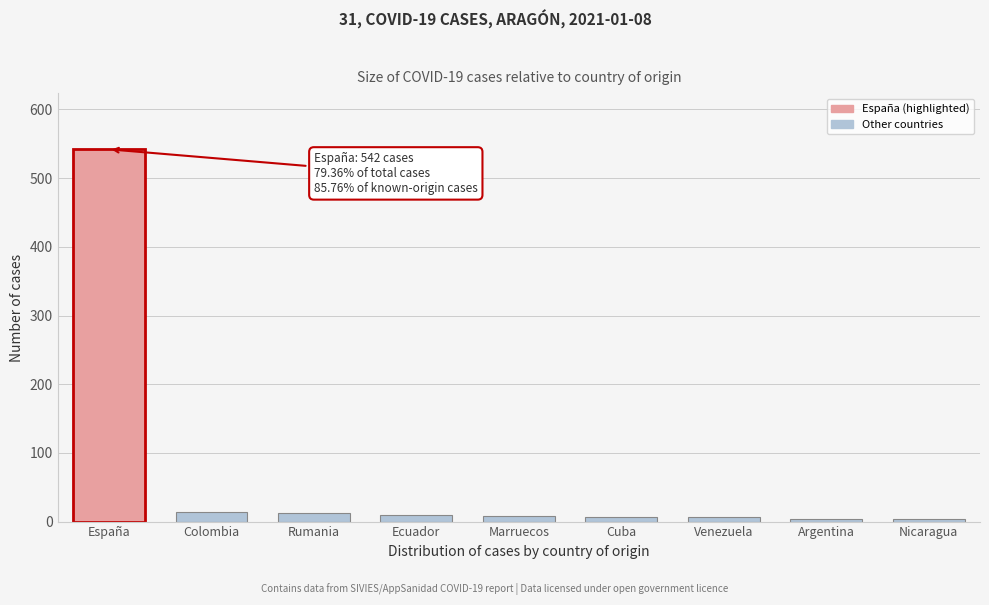

Which category has the highest value across all series?

España